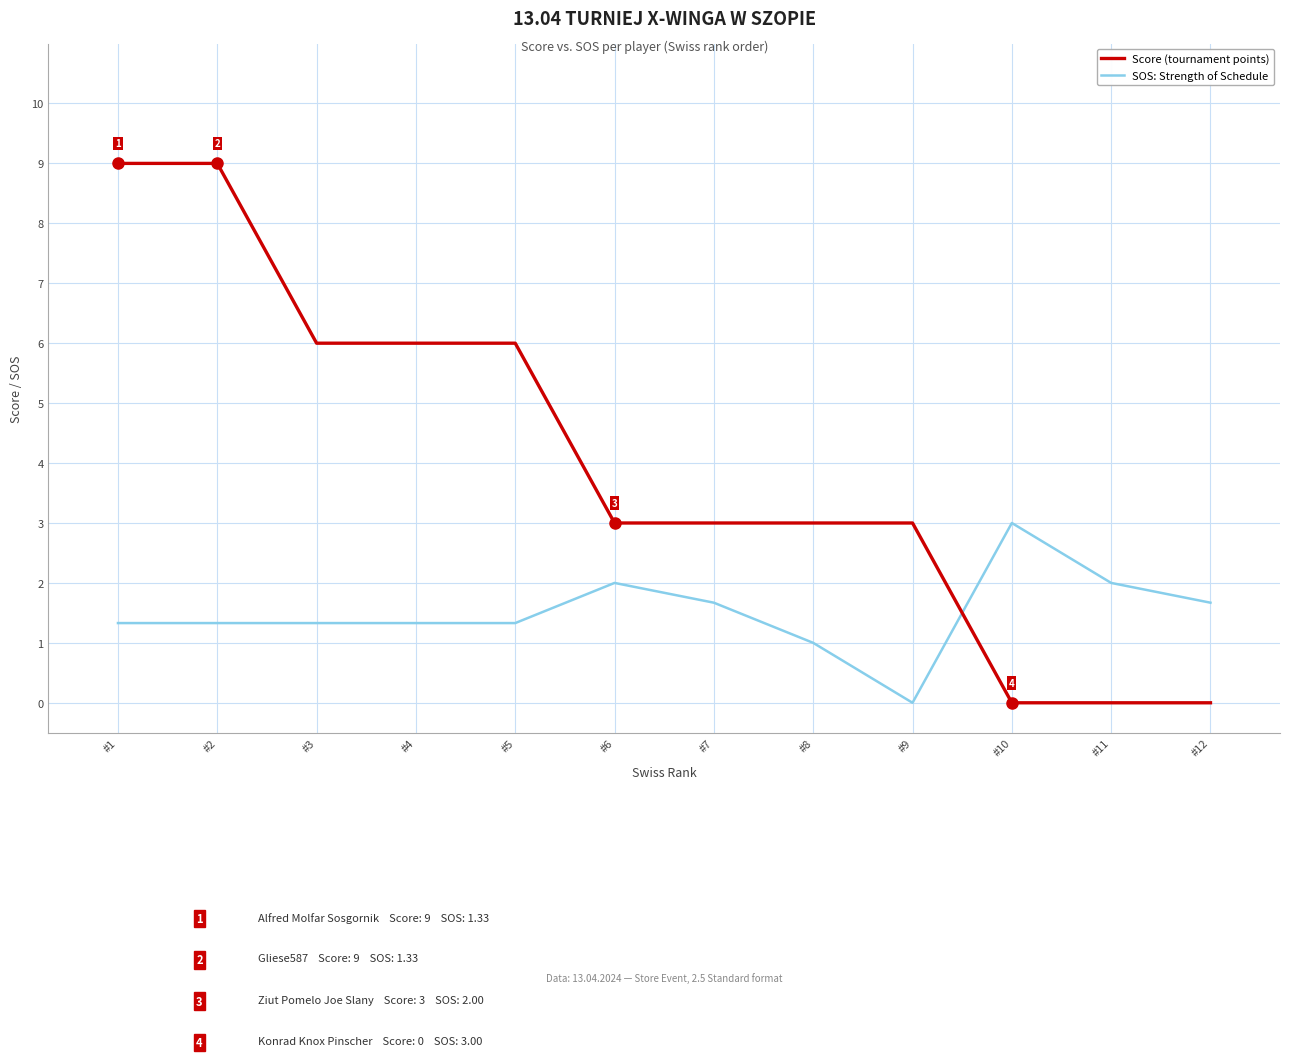

Reading left to right, what are all the values shown in this chart?

SOS: Strength of Schedule: #1=1.3	#2=1.3	#3=1.3	#4=1.3	#5=1.3	#6=2.0	#7=1.7	#8=1.0	#9=0.0	#10=3.0	#11=2.0	#12=1.7
Score (tournament points): #1=9.0	#2=9.0	#3=6.0	#4=6.0	#5=6.0	#6=3.0	#7=3.0	#8=3.0	#9=3.0	#10=0.0	#11=0.0	#12=0.0